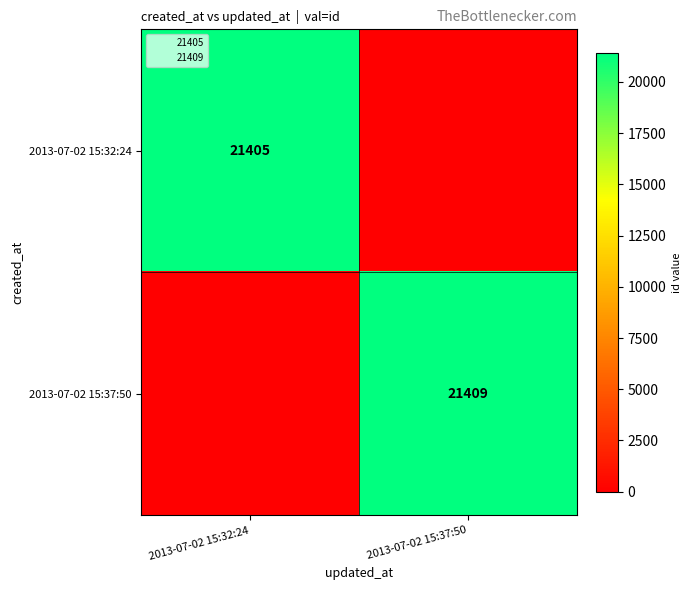

True or false: 2013-07-02 15:32:24 has a value of -11643 at 2013-07-02 15:37:50.

False